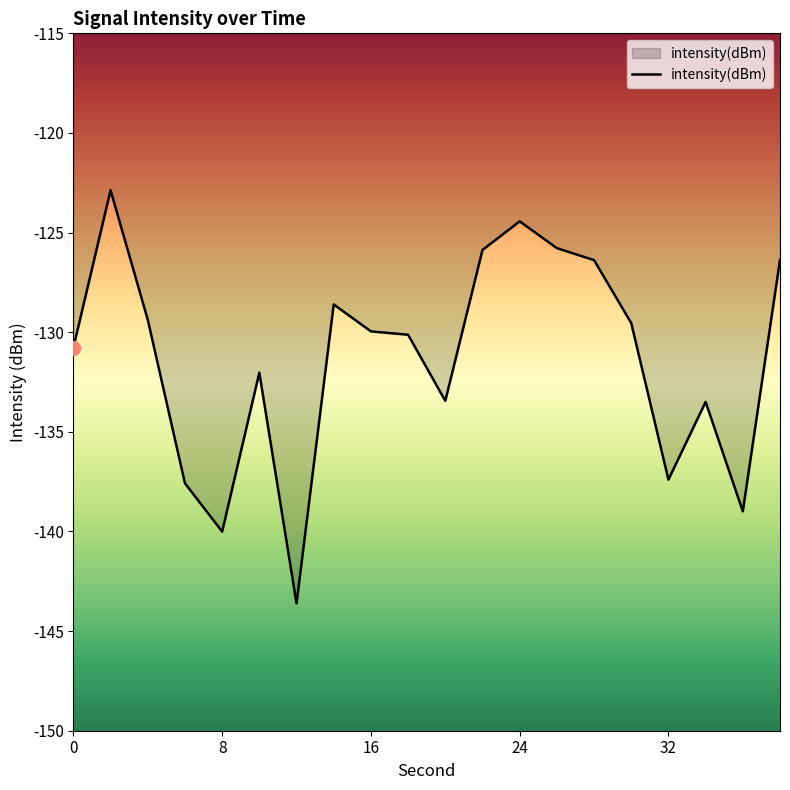

What is the greatest value displayed?

-122.9